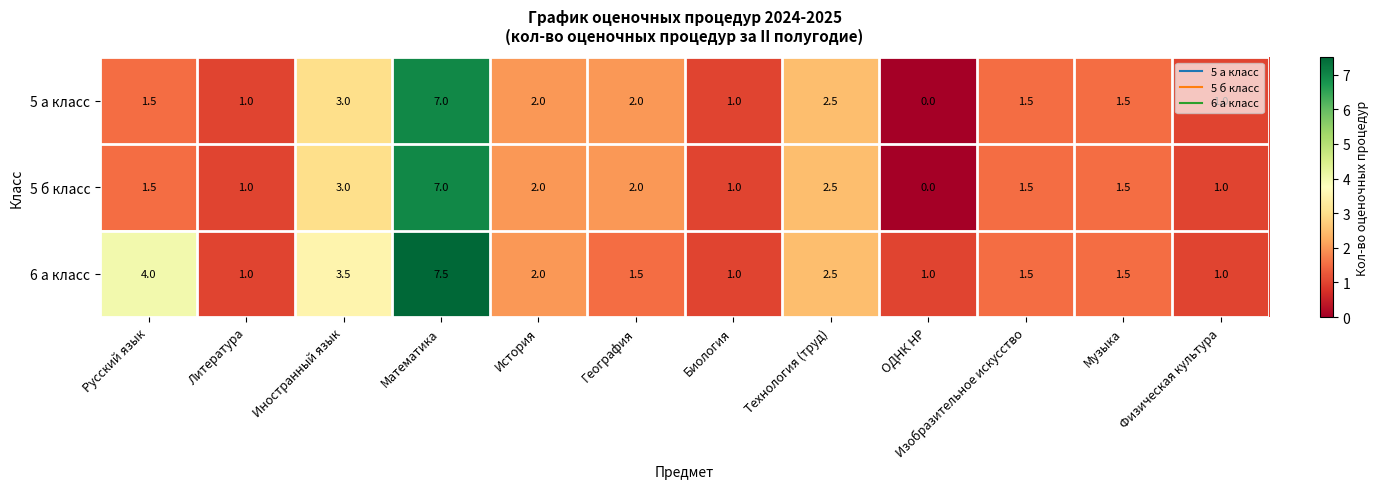

What is the spread (max minus min) of values at Математика?

0.5